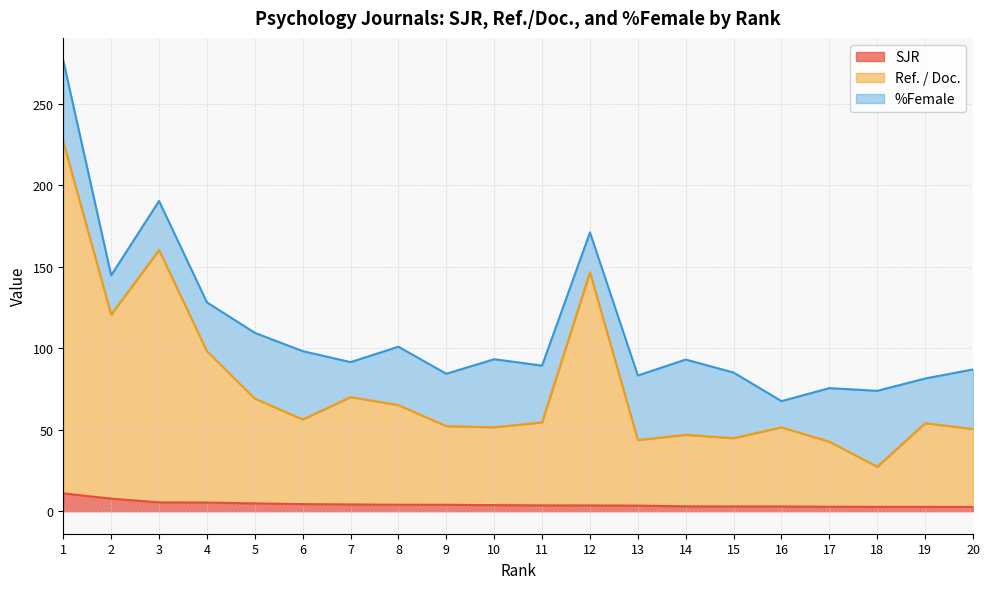

What is the difference between the second highest and second lowest values in the Ref. / Doc. series?

117.6